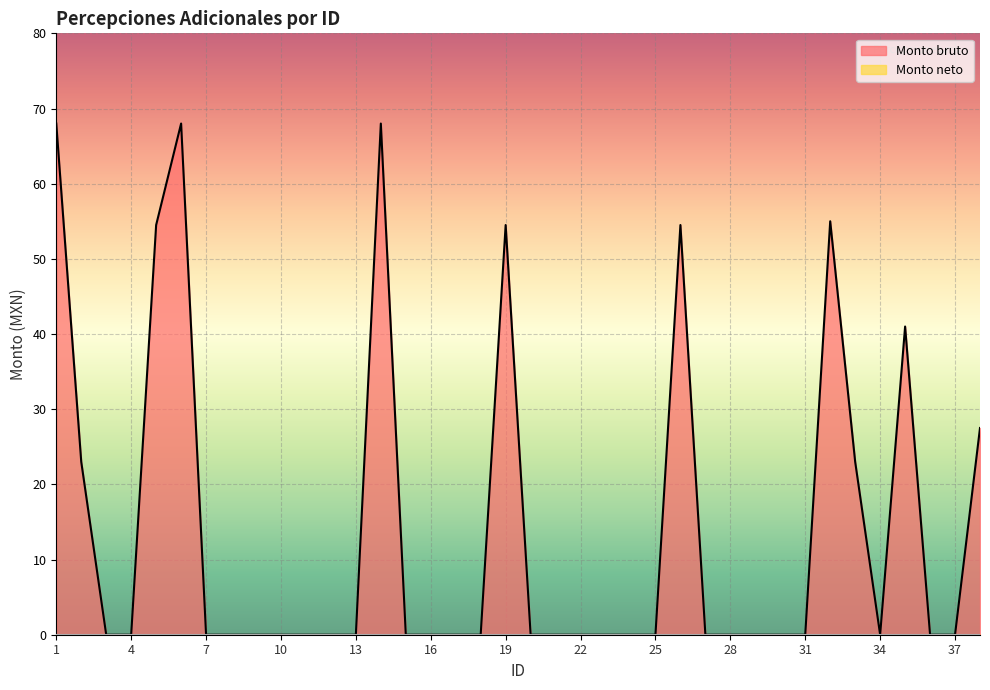

How many data points are above 0?

11